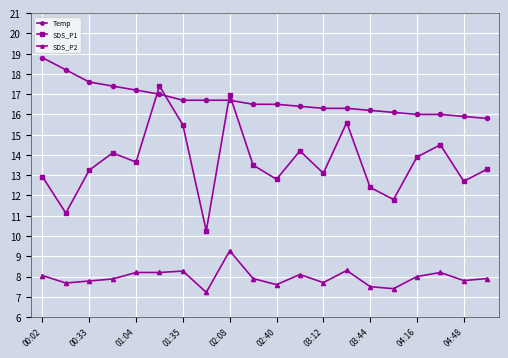

True or false: SDS_P1 and SDS_P2 intersect in this chart.

False